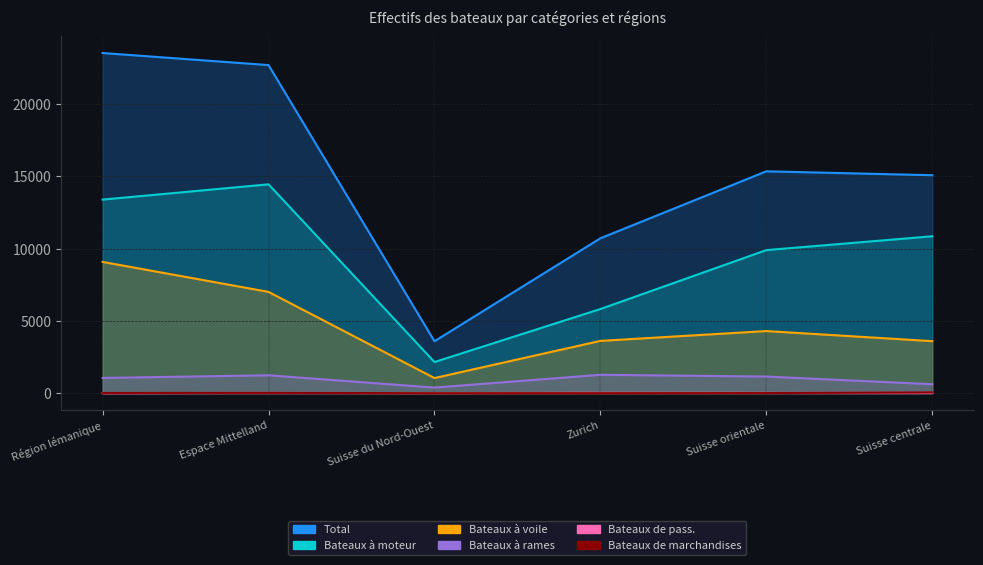

Does the chart display data point markers on the line(s)?

No